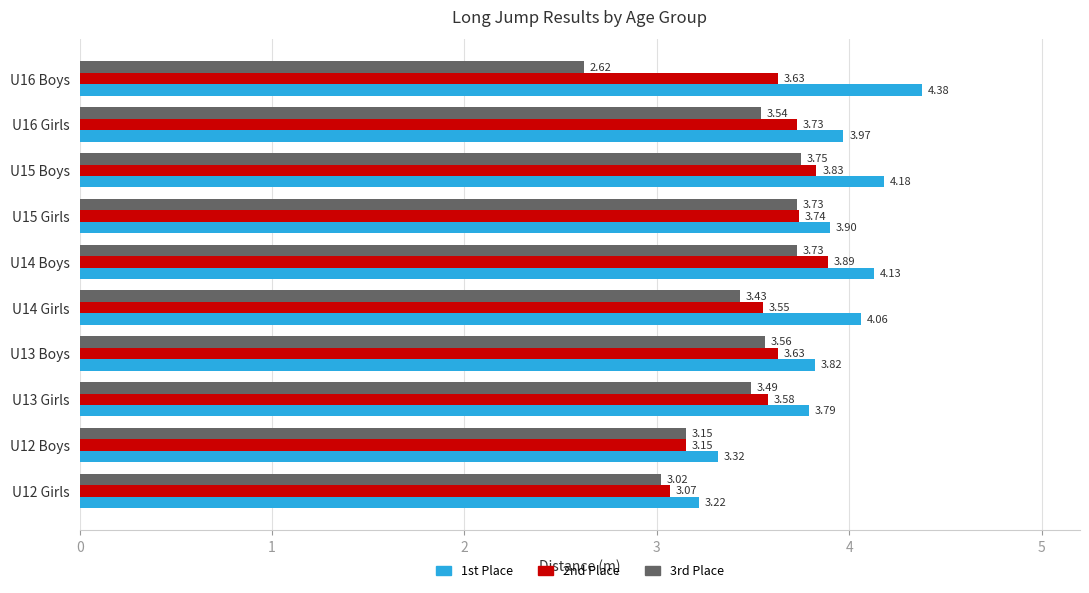

What is the average value of the 1st Place series?

3.9